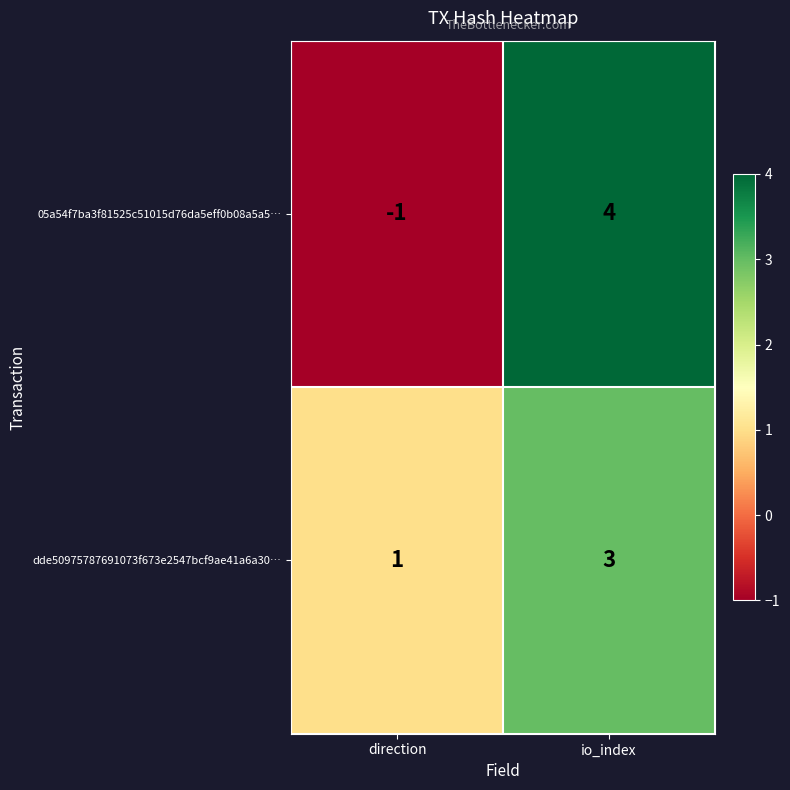

What is the smallest value displayed?

-1